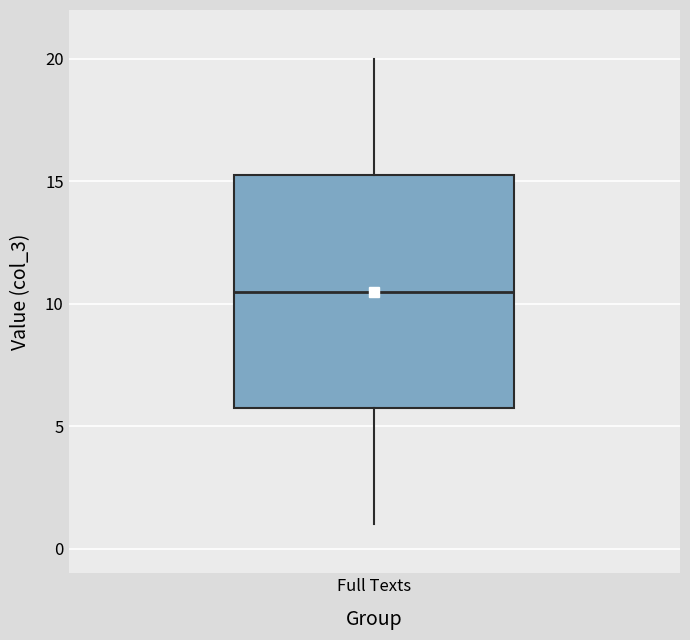

Transcribe this box plot: give where the median line is, the range the box spans, and where the two whiskers end, as read against the y-axis. The values are not printed on the chart, so give them approximately, as read against the axis.

median 10.5, box 6.0 to 15.5, whiskers 1.0 to 20.0